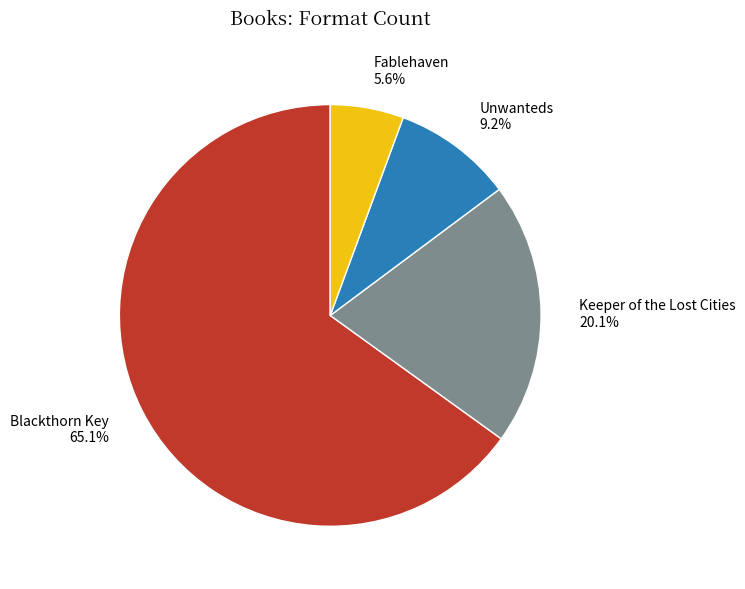

Which category has the biggest portion of the pie?

Blackthorn Key